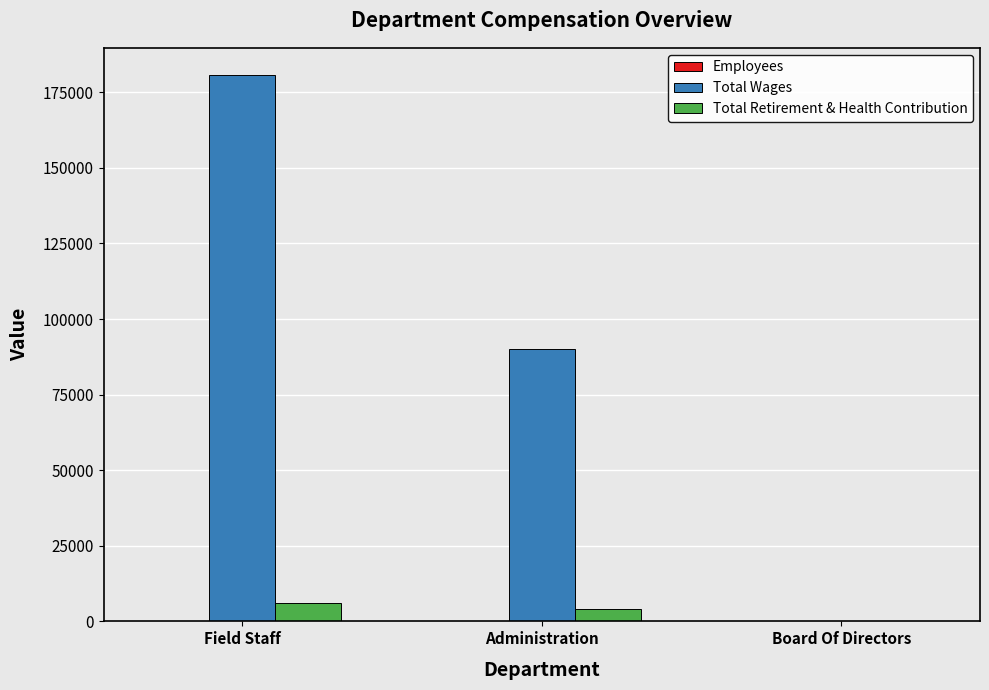

What is the greatest value displayed?

180686